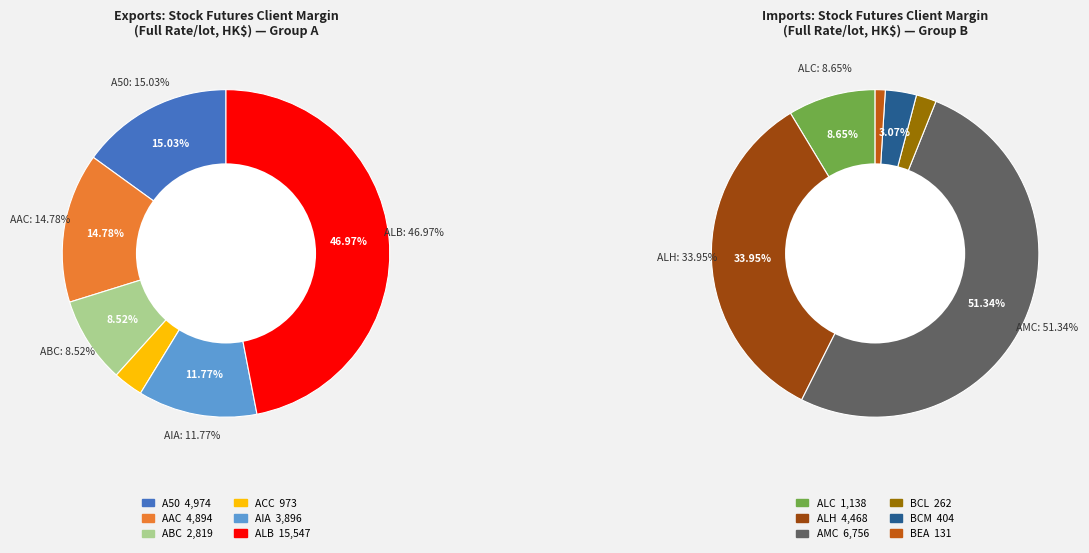

Is it true that AAC is 17% of the pie?

False